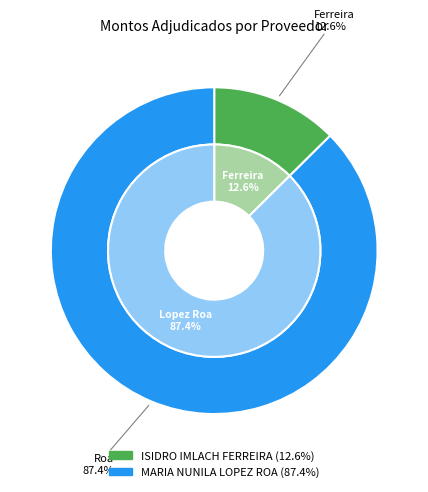

Which slice is the largest?

MARIA NUNILA LOPEZ ROA